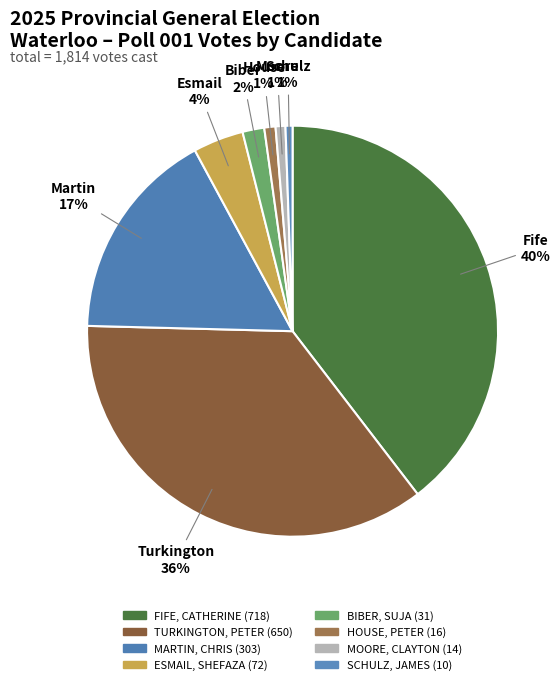

Does any single category account for the majority?

No